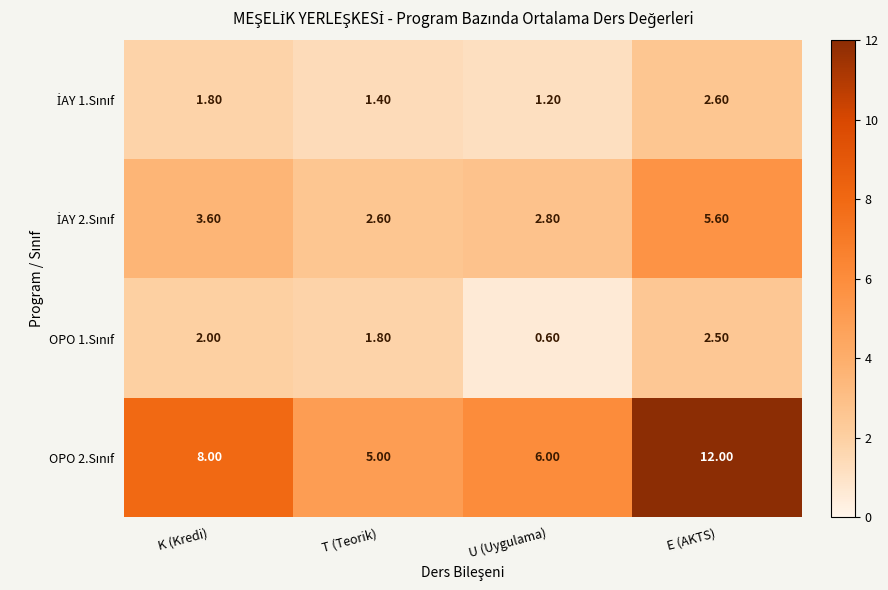

What is the total value across all series at U (Uygulama)?

10.6